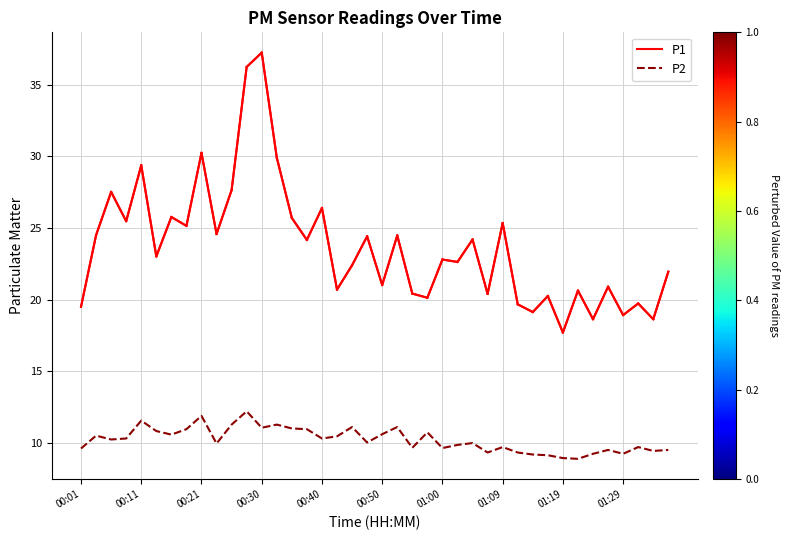

Which series has the widest spread of values?

P1